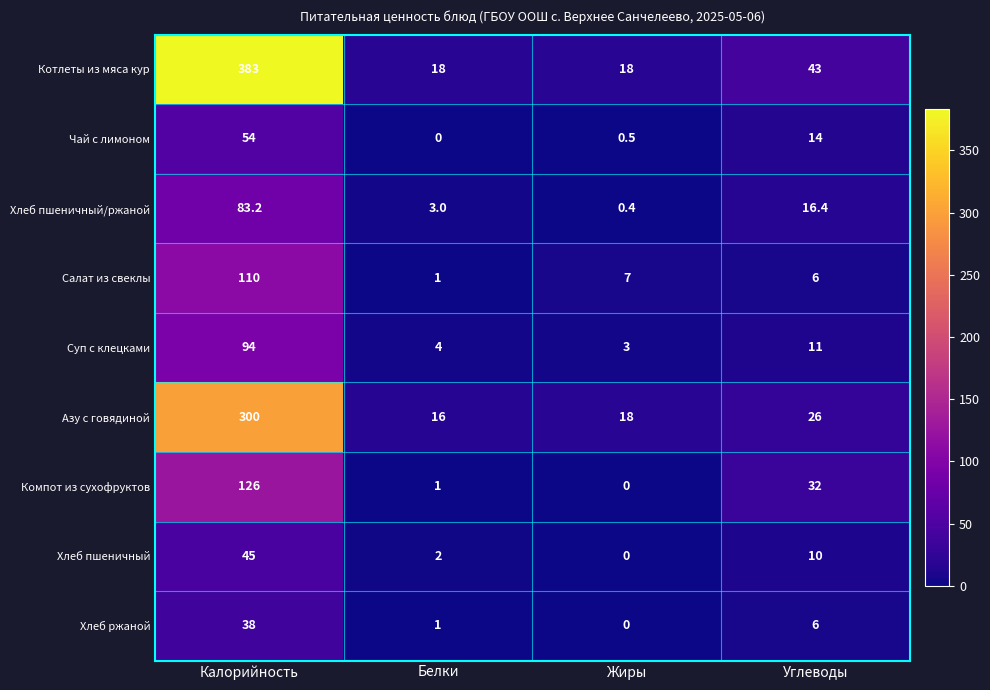

What is the maximum value shown in the chart?

383.0